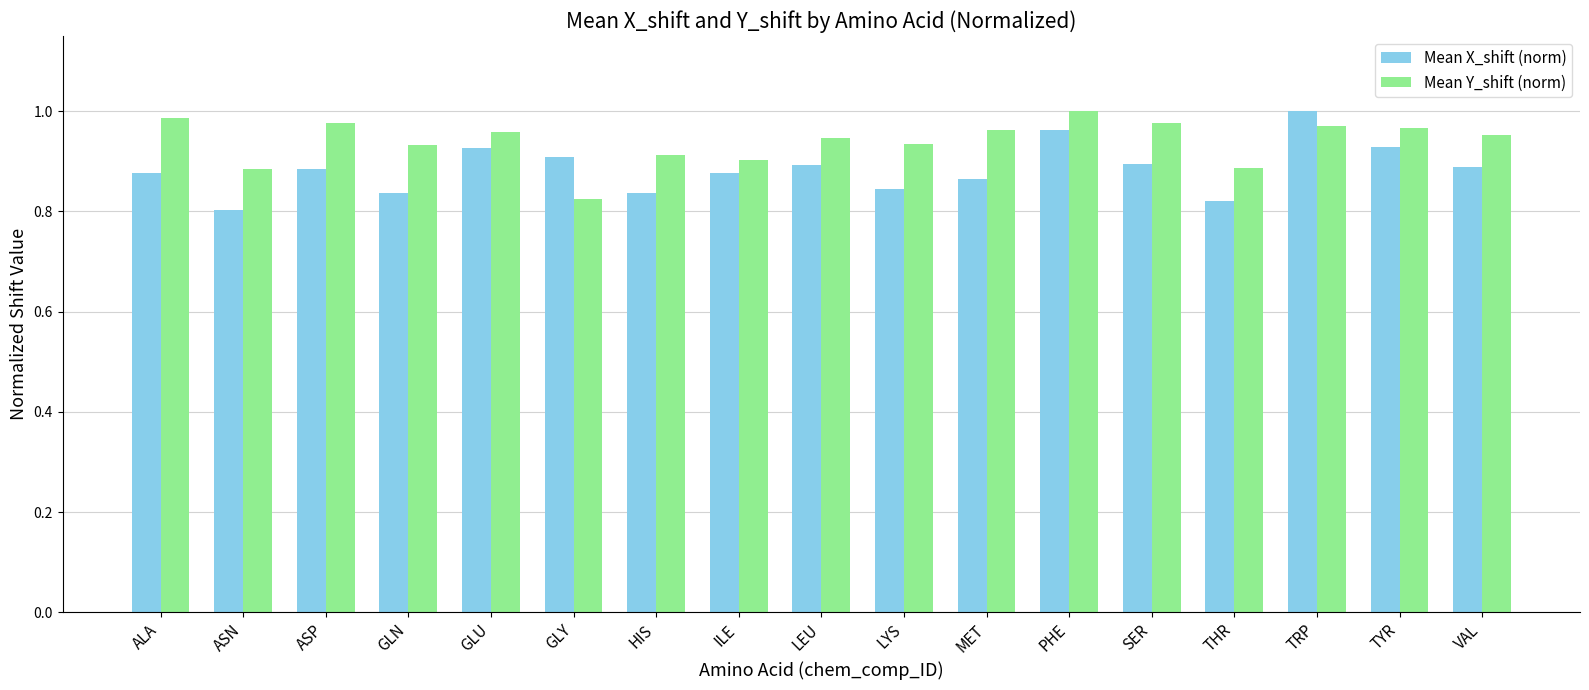

Which category has the lowest value in the Mean Y_shift (norm) series?

GLY